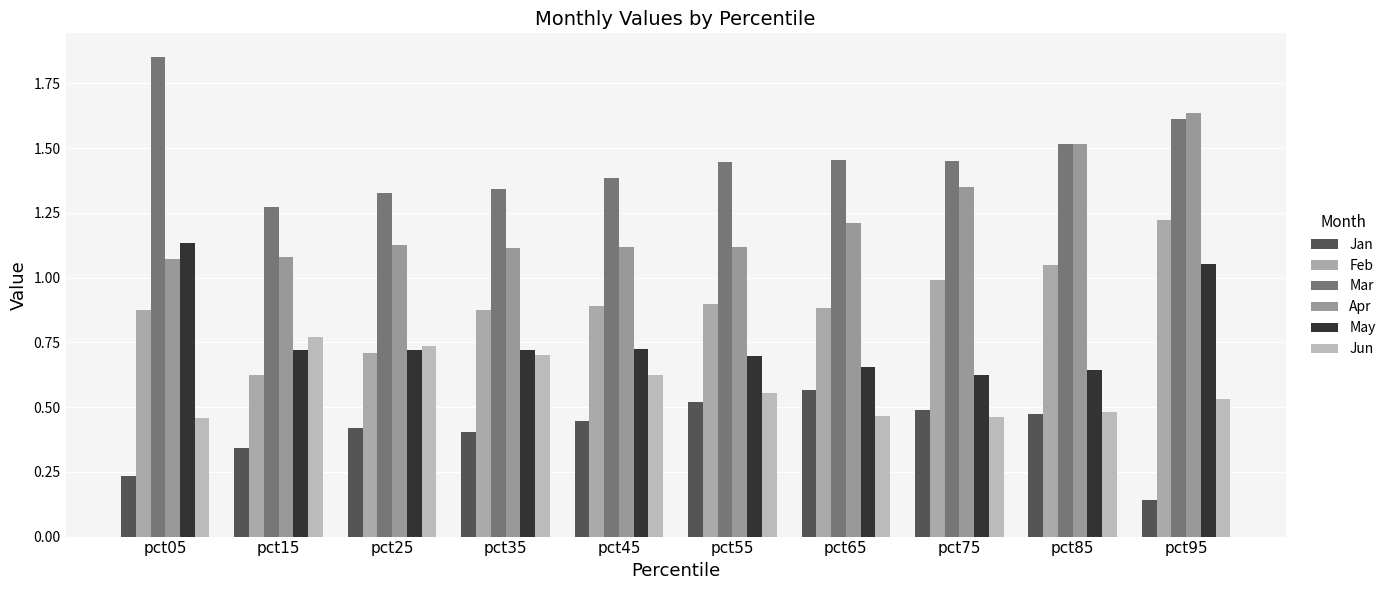

At which category is the sum across all series the highest?

pct95